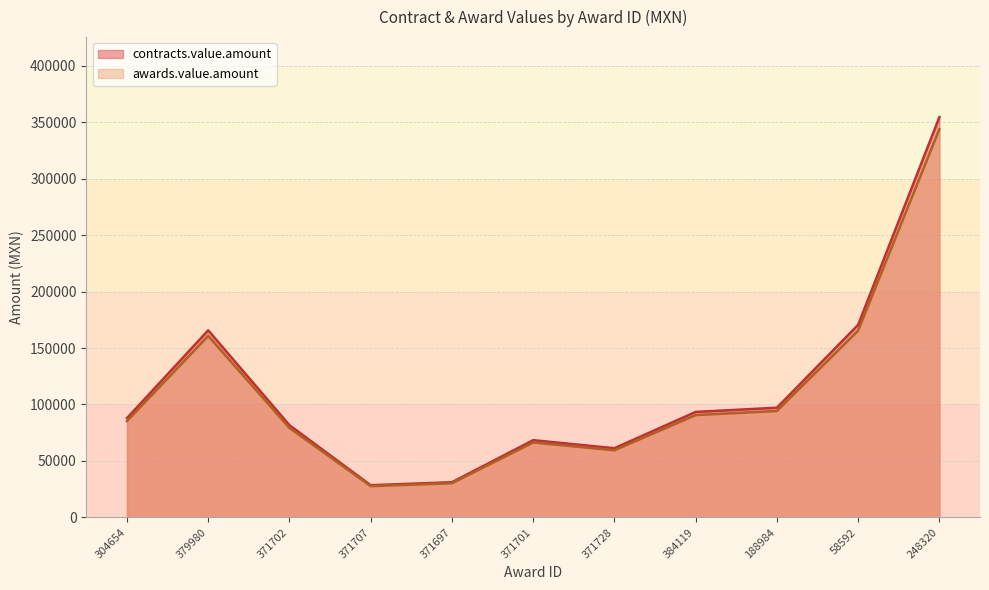

Is the value of contracts.value.amount at 371697 greater than the value of awards.value.amount at 371728?

No